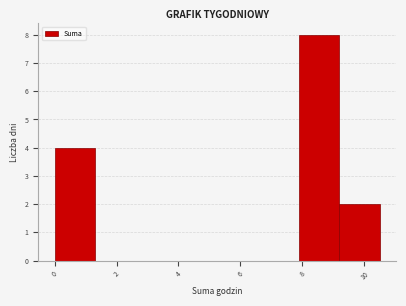

What is the height of the bar covering 7.8 to 9.2 on the x-axis? Neither the bar edges nor the heights are printed on the chart, so give them approximately, as read against the axes.

8